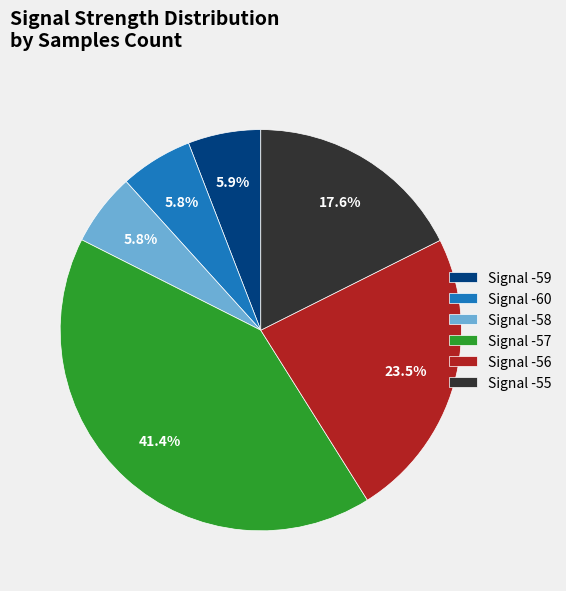

Which category has the biggest portion of the pie?

Signal -57